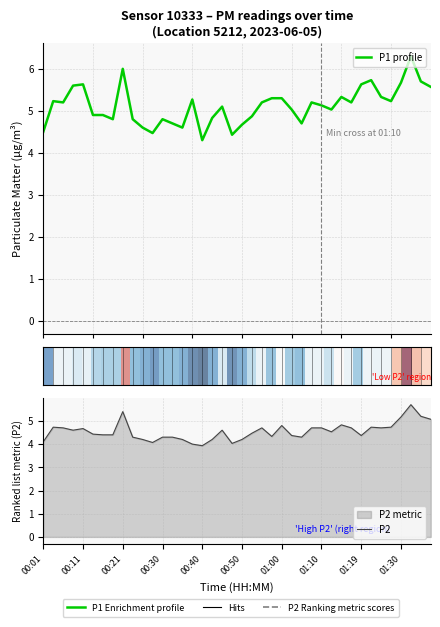

What value does the P1 profile series have at 27?

5.2